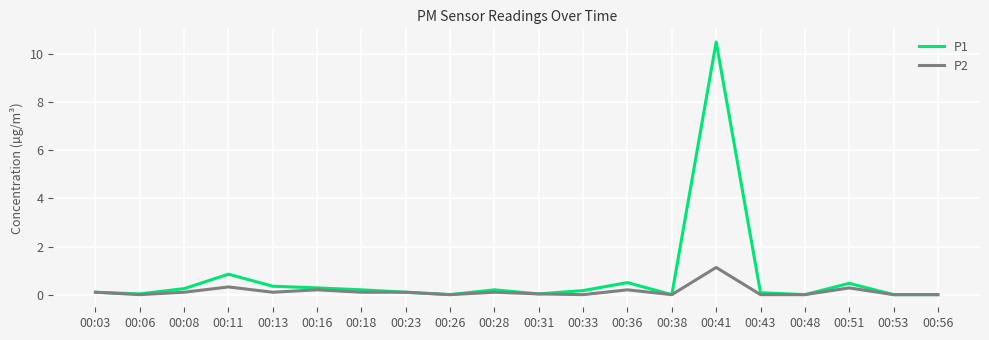

What are all the series names shown in the legend?

P1, P2